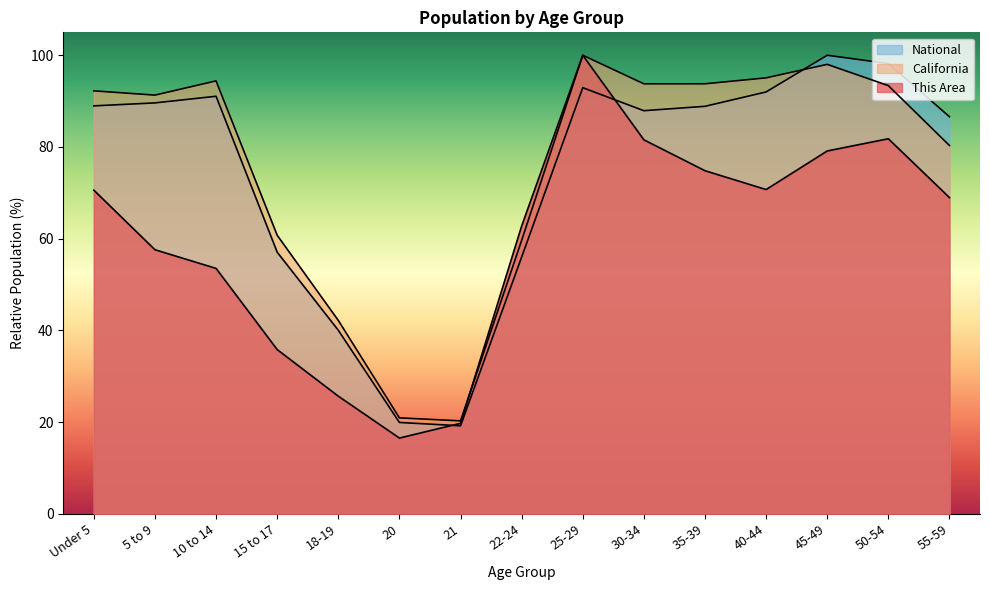

At 50-54, list the series in order from smallest to largest.

This Area, California, National